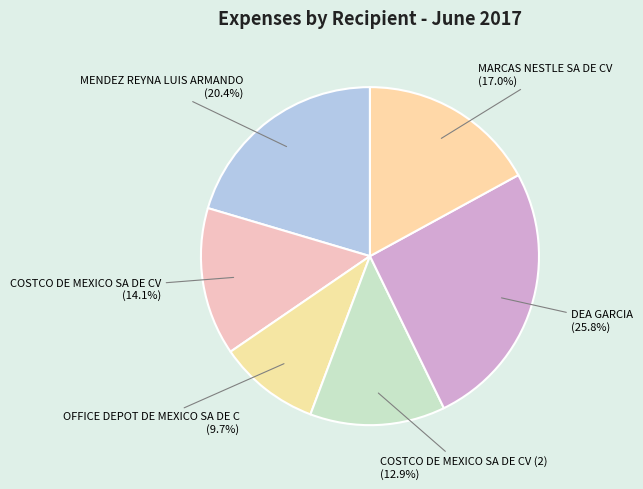

What is the smallest slice in the pie chart?

OFFICE DEPOT DE MEXICO SA DE C